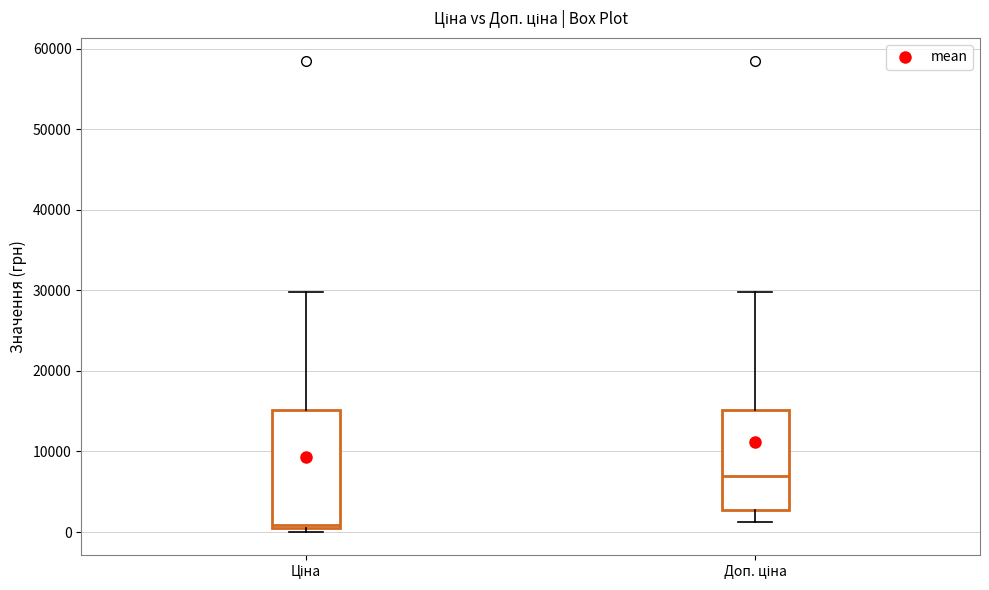

Comparing the boxes themselves (not the whiskers), which one is the tallest?

Ціна